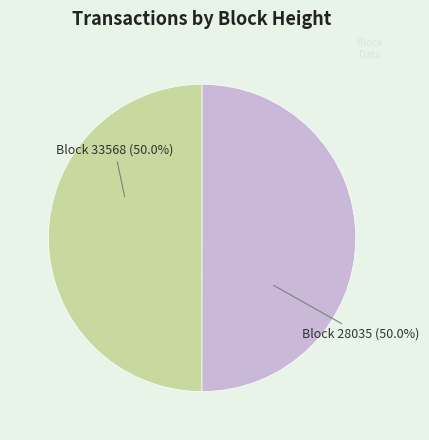

To the nearest percent, what is the average slice percentage?

50%